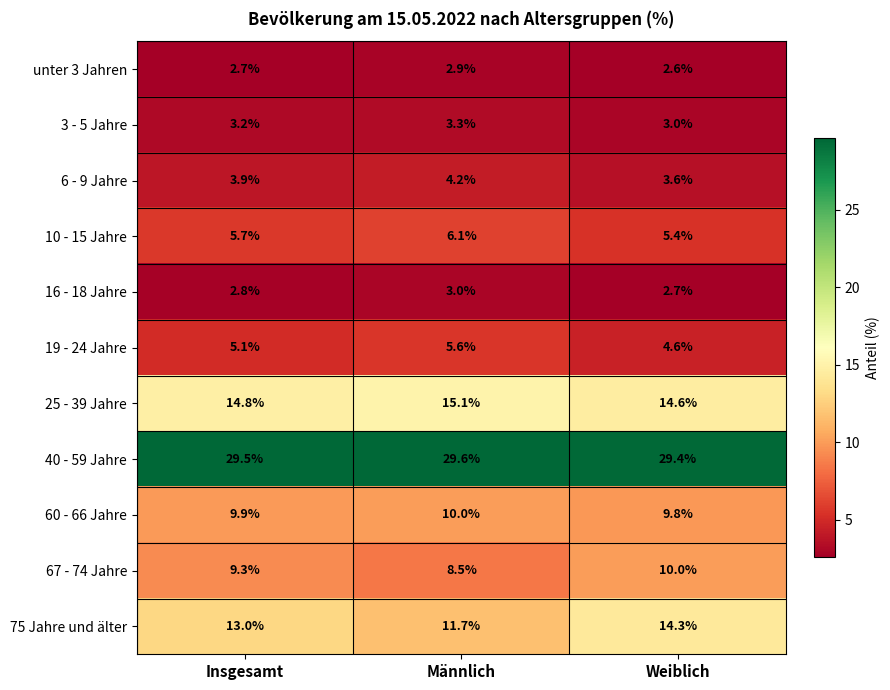

The 6 - 9 Jahre series shows 1.6 at Männlich. True or false?

False